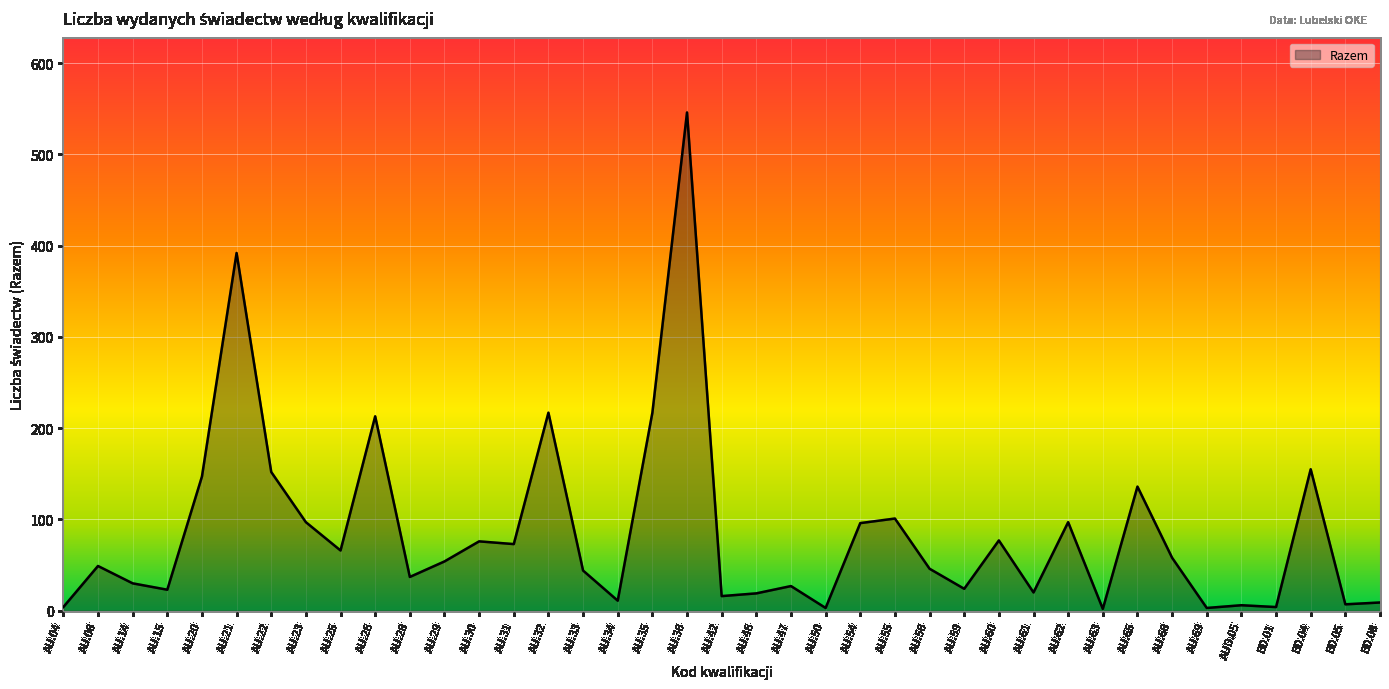

The chart shows a value of 211 at AU.36. True or false?

False